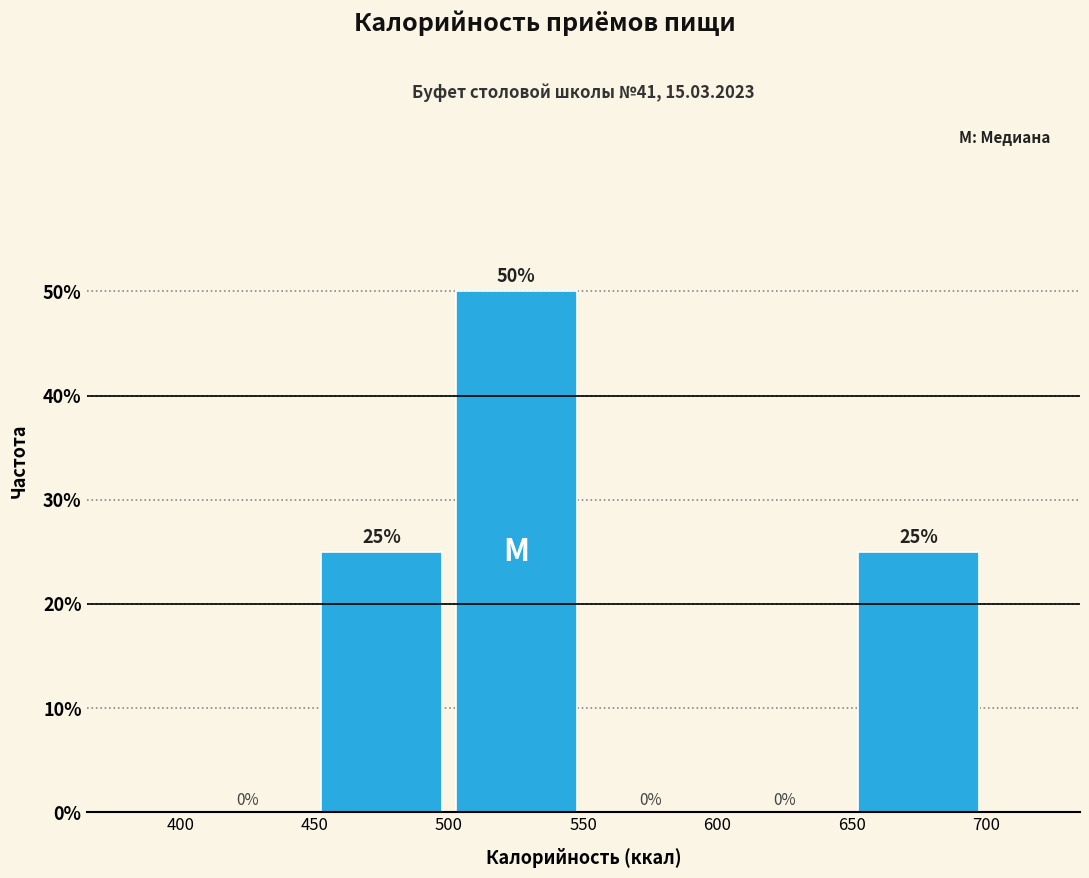

Reading left to right, transcribe this chart: for each bar, give the range it covers on the x-axis and its height.

400 to 450: 0
450 to 500: 25
500 to 550: 50
550 to 600: 0
600 to 650: 0
650 to 700: 25